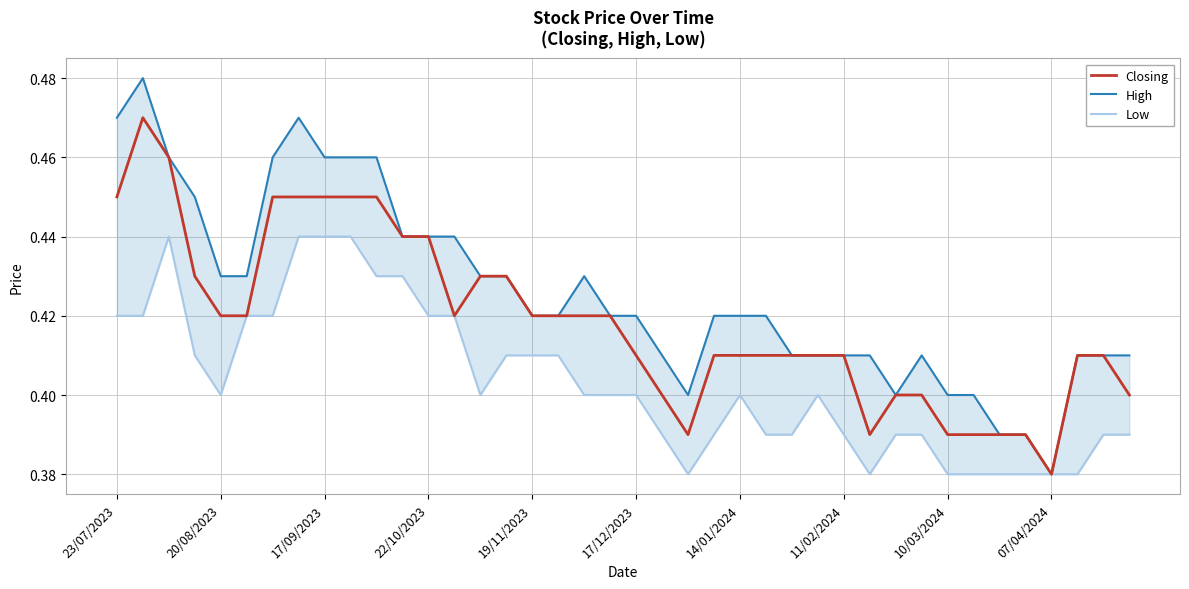

Does the chart display data point markers on the line(s)?

No